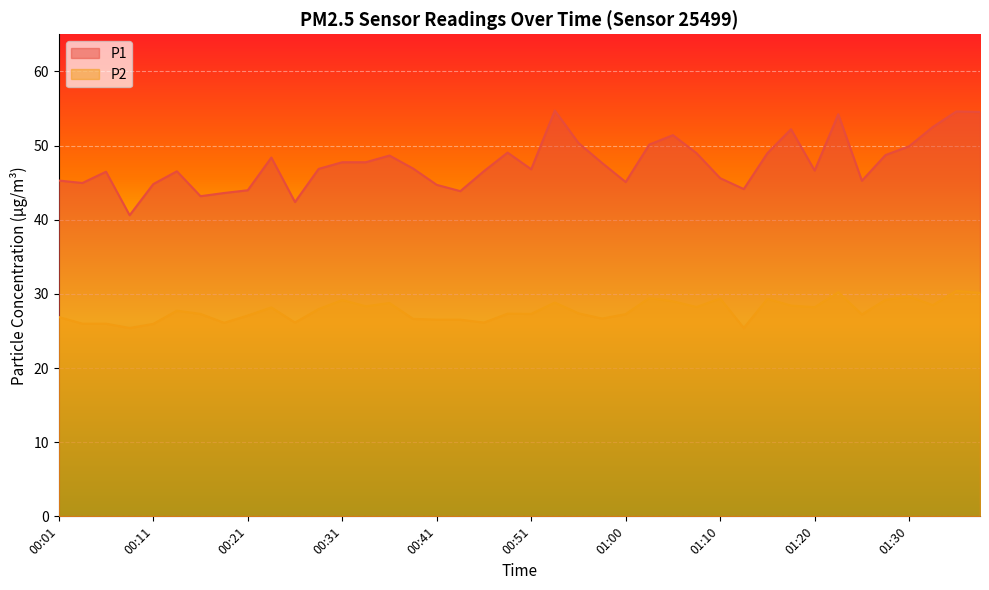

At which label does P1 reach its peak?

00:53